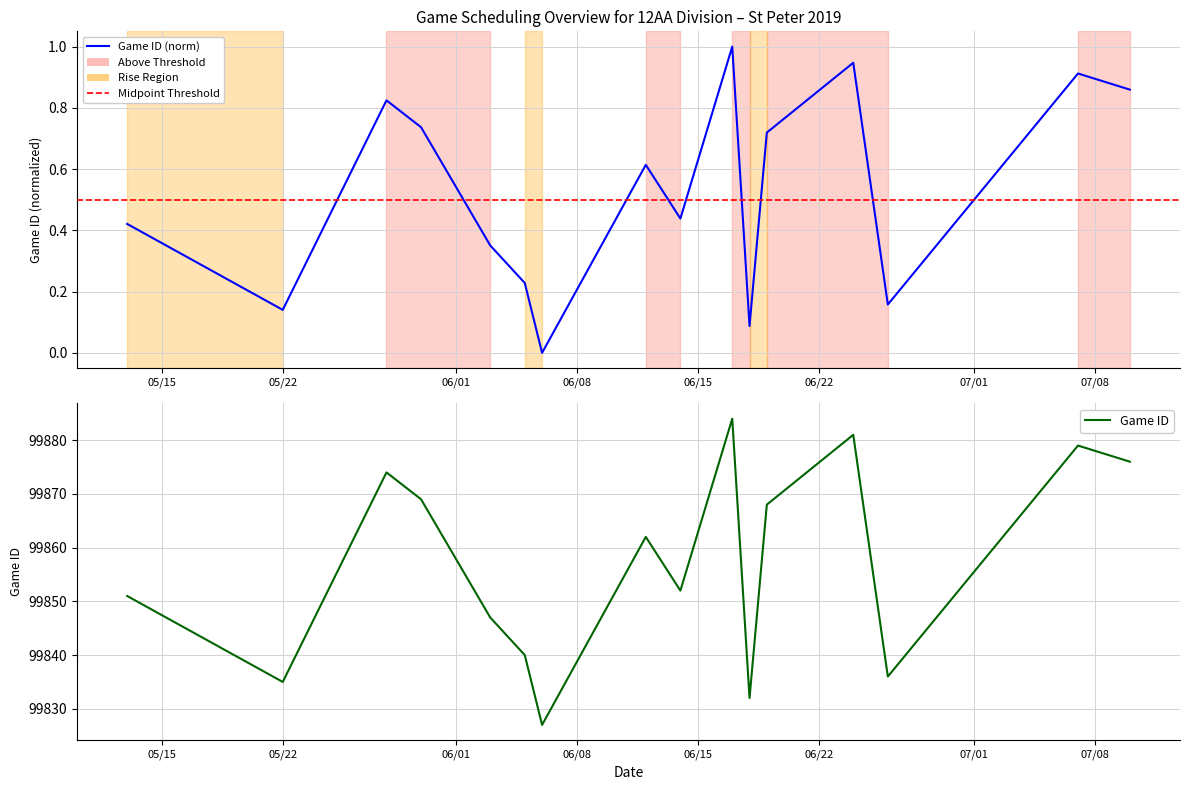

Between 6/14/19 and 6/5/19, which is larger?

6/14/19